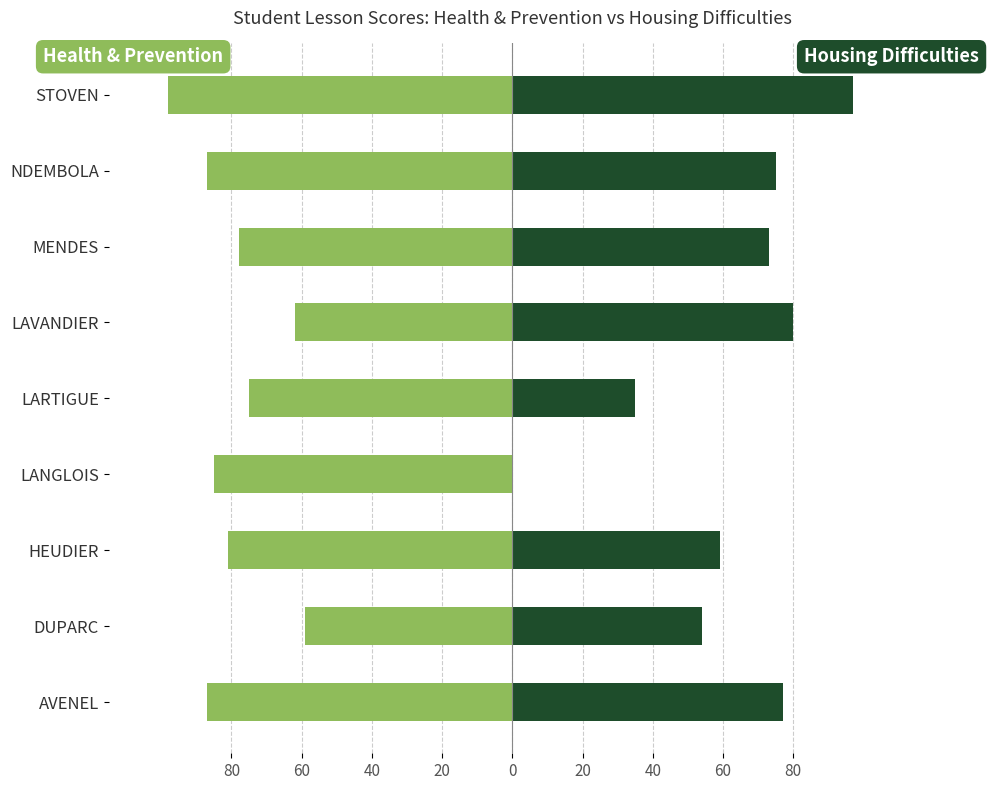

What is the difference between the highest and lowest values at 60?

113